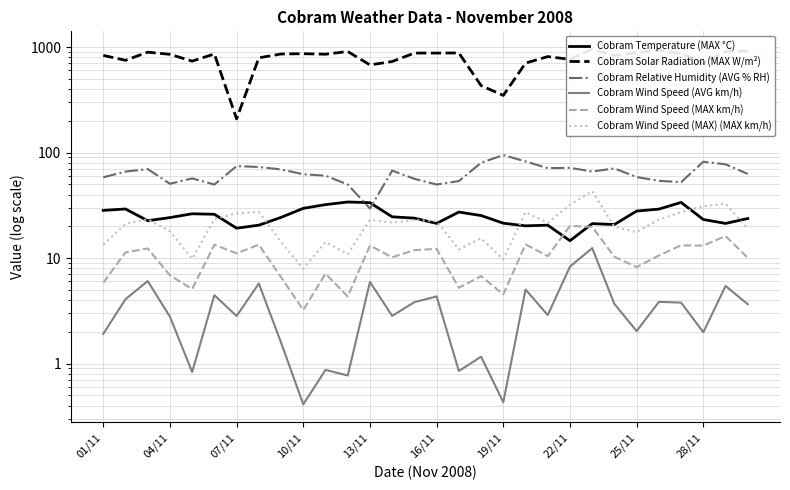

What is the difference between the highest and lowest values at 20?

809.8